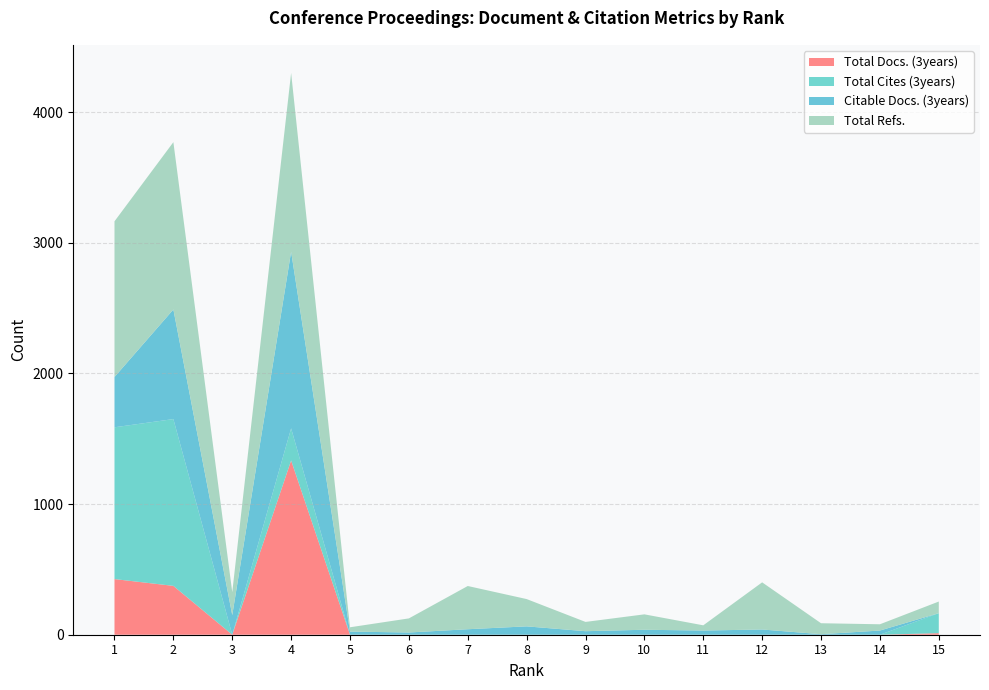

Reading left to right, list all the values displayed in this chart.

Total Docs. (3years): 1=426	2=374	3=0	4=1334	5=0	6=0	7=0	8=0	9=0	10=0	11=0	12=0	13=0	14=0	15=12
Total Cites (3years): 1=1162	2=1277	3=0	4=246	5=0	6=0	7=0	8=0	9=0	10=0	11=0	12=0	13=0	14=0	15=153
Citable Docs. (3years): 1=385	2=839	3=150	4=1352	5=24	6=17	7=42	8=64	9=27	10=38	11=32	12=40	13=4	14=32	15=0
Total Refs.: 1=1192	2=1281	3=176	4=1369	5=33	6=108	7=331	8=209	9=71	10=118	11=40	12=361	13=84	14=48	15=89